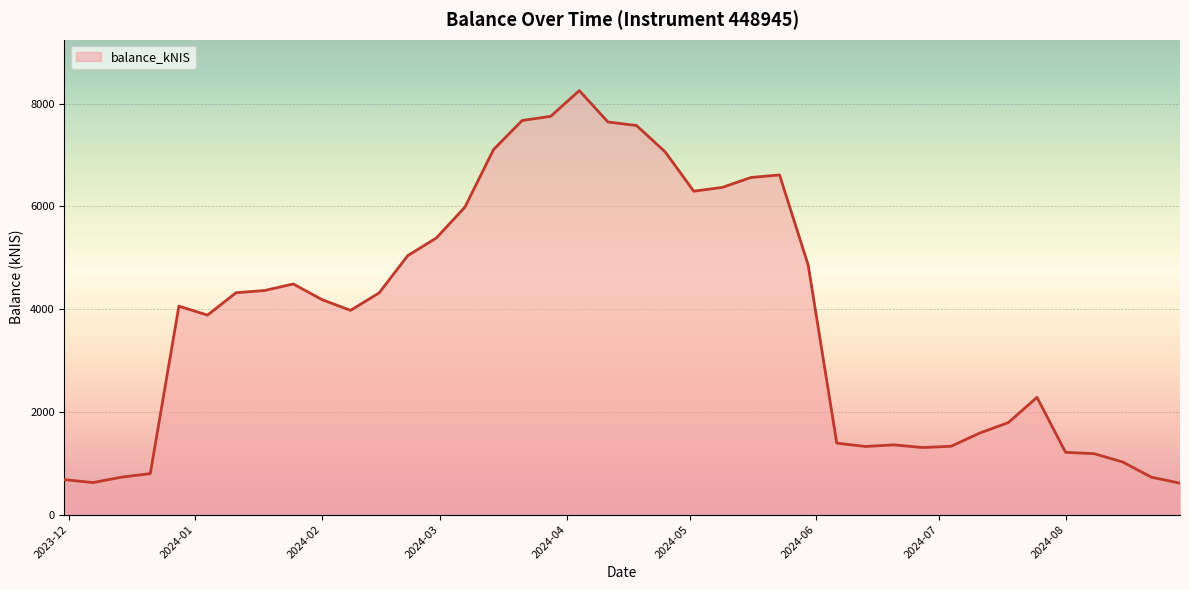

How many categories are shown in the chart?

40